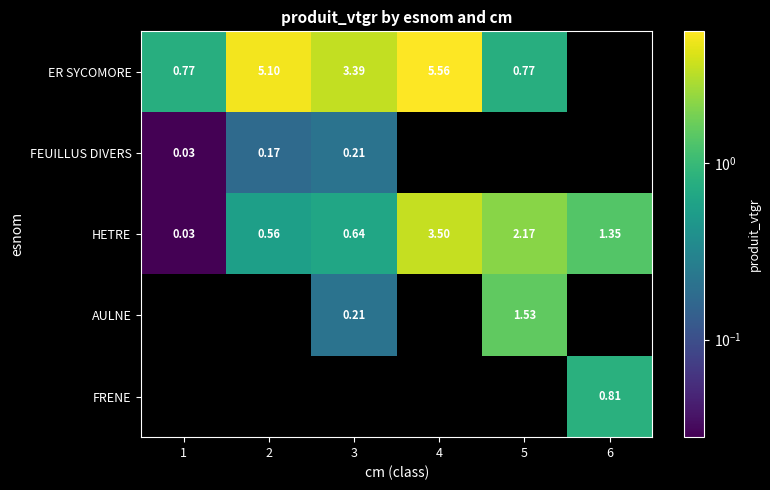

Is the value of AULNE at 5 greater than the value of HETRE at 2?

Yes